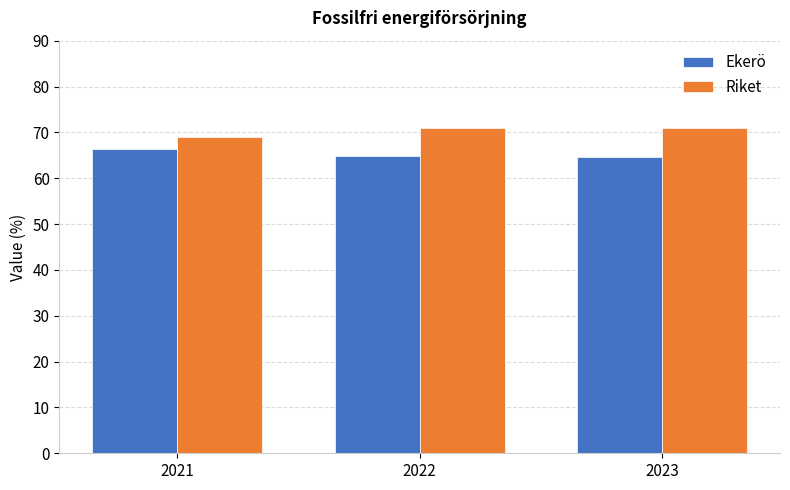

What is the approximate value of Riket at 2023?

71.0